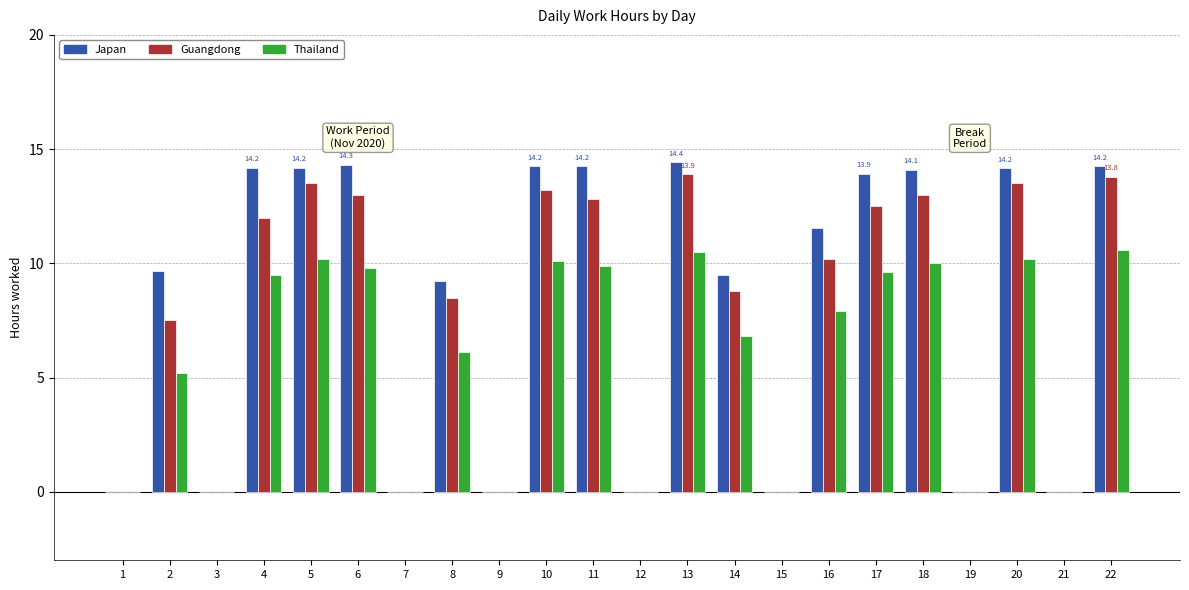

The Japan series shows 8.1 at 3. True or false?

False